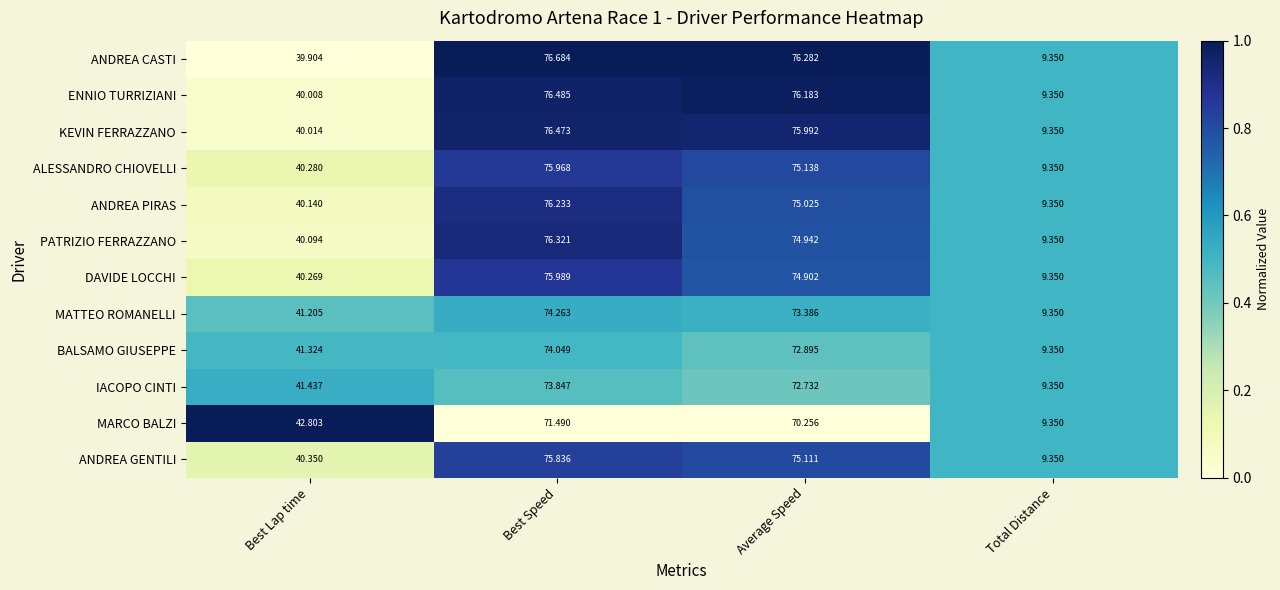

At which category is the sum across all series the highest?

Best Speed